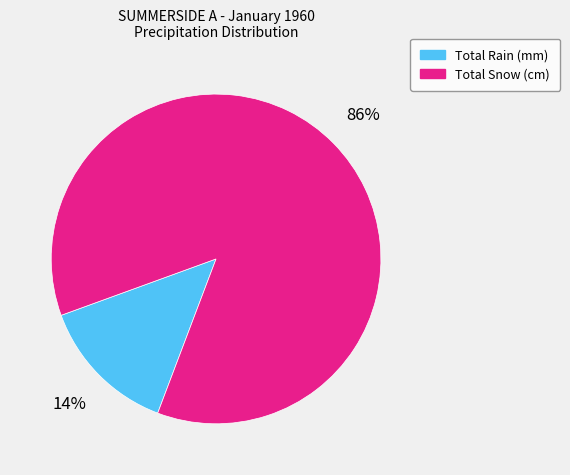

What percentage is the Total Rain (mm) slice, to the nearest percent?

14%